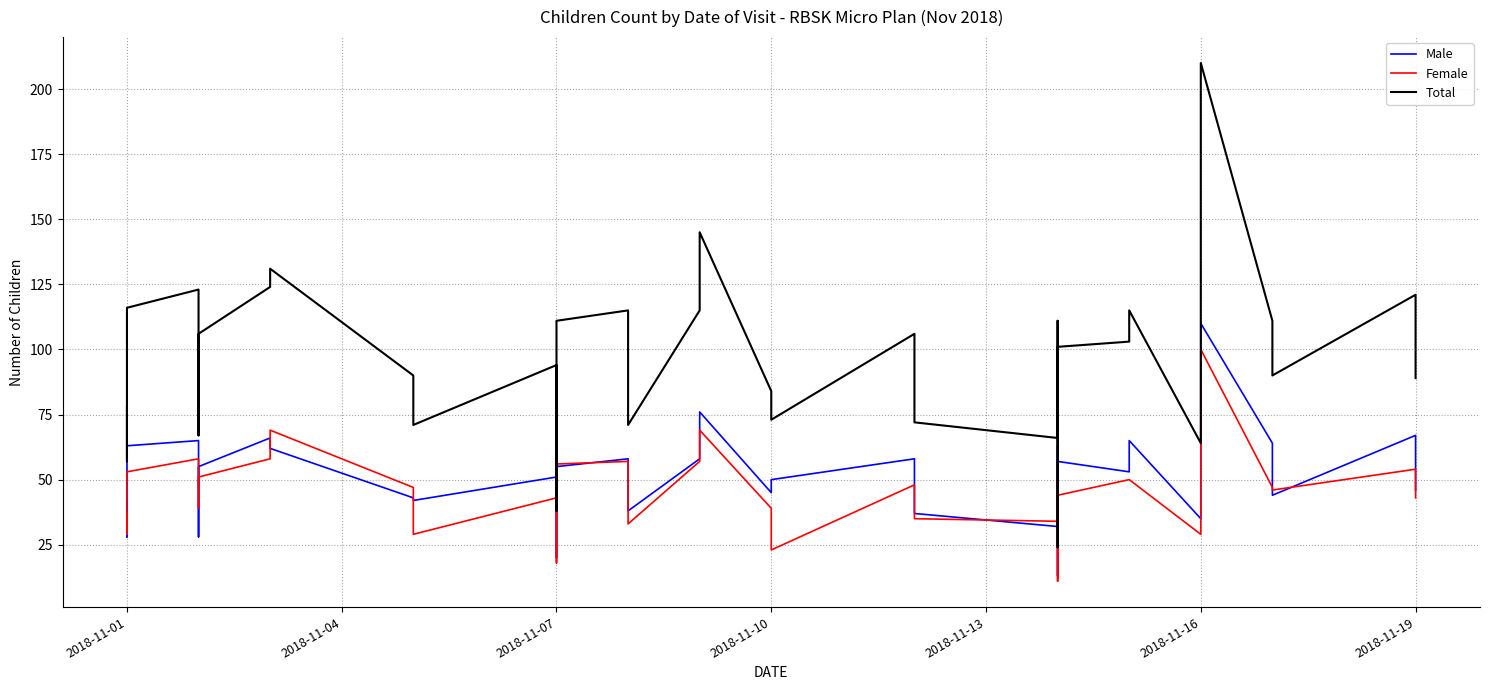

Where does the Male series first go above 53?

2018-11-01